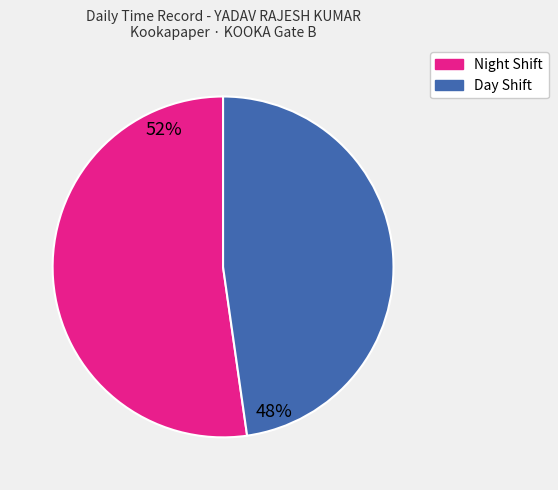

Is there any slice that represents more than half of the pie?

Yes